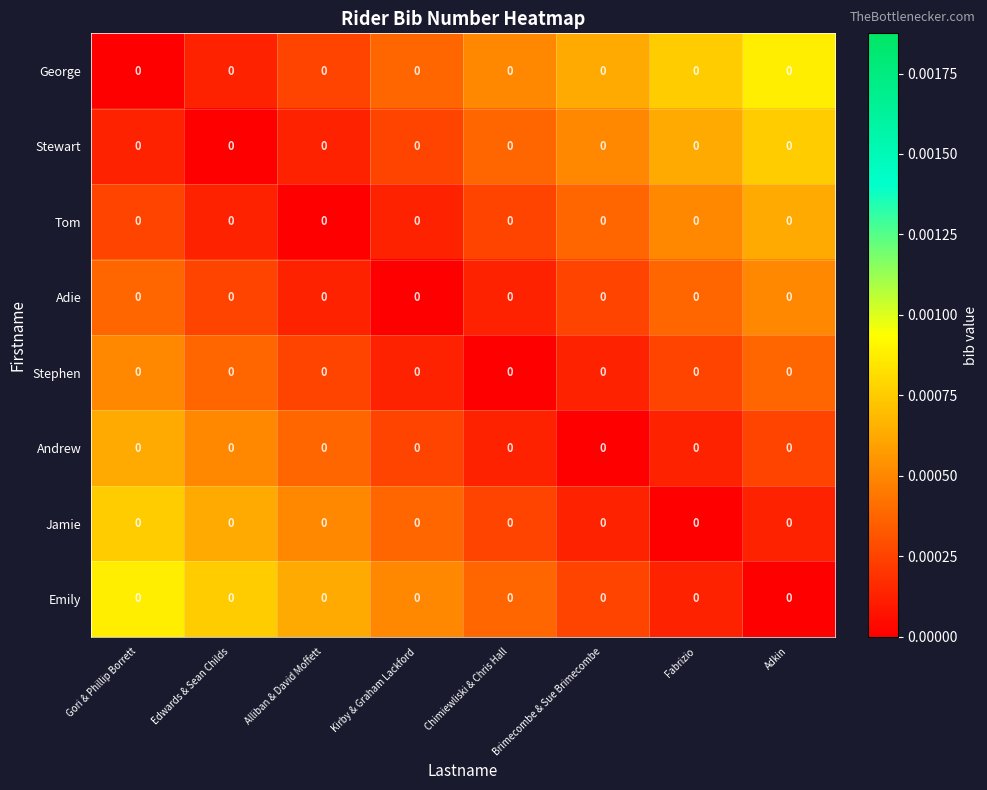

Reading right to left, list all the values displayed in this chart.

George: Adkin=0.0	Fabrizio=0.0	Brimecombe & Sue Brimecombe=0.0	Chimiewliski & Chris Hall=0.0	Kirby & Graham Lackford=0.0	Alliban & David Moffett=0.0	Edwards & Sean Childs=0.0	Gori & Phillip Borrett=0.0
Stewart: Adkin=0.0	Fabrizio=0.0	Brimecombe & Sue Brimecombe=0.0	Chimiewliski & Chris Hall=0.0	Kirby & Graham Lackford=0.0	Alliban & David Moffett=0.0	Edwards & Sean Childs=0.0	Gori & Phillip Borrett=0.0
Tom: Adkin=0.0	Fabrizio=0.0	Brimecombe & Sue Brimecombe=0.0	Chimiewliski & Chris Hall=0.0	Kirby & Graham Lackford=0.0	Alliban & David Moffett=0.0	Edwards & Sean Childs=0.0	Gori & Phillip Borrett=0.0
Adie: Adkin=0.0	Fabrizio=0.0	Brimecombe & Sue Brimecombe=0.0	Chimiewliski & Chris Hall=0.0	Kirby & Graham Lackford=0.0	Alliban & David Moffett=0.0	Edwards & Sean Childs=0.0	Gori & Phillip Borrett=0.0
Stephen: Adkin=0.0	Fabrizio=0.0	Brimecombe & Sue Brimecombe=0.0	Chimiewliski & Chris Hall=0.0	Kirby & Graham Lackford=0.0	Alliban & David Moffett=0.0	Edwards & Sean Childs=0.0	Gori & Phillip Borrett=0.0
Andrew: Adkin=0.0	Fabrizio=0.0	Brimecombe & Sue Brimecombe=0.0	Chimiewliski & Chris Hall=0.0	Kirby & Graham Lackford=0.0	Alliban & David Moffett=0.0	Edwards & Sean Childs=0.0	Gori & Phillip Borrett=0.0
Jamie: Adkin=0.0	Fabrizio=0.0	Brimecombe & Sue Brimecombe=0.0	Chimiewliski & Chris Hall=0.0	Kirby & Graham Lackford=0.0	Alliban & David Moffett=0.0	Edwards & Sean Childs=0.0	Gori & Phillip Borrett=0.0
Emily: Adkin=0.0	Fabrizio=0.0	Brimecombe & Sue Brimecombe=0.0	Chimiewliski & Chris Hall=0.0	Kirby & Graham Lackford=0.0	Alliban & David Moffett=0.0	Edwards & Sean Childs=0.0	Gori & Phillip Borrett=0.0